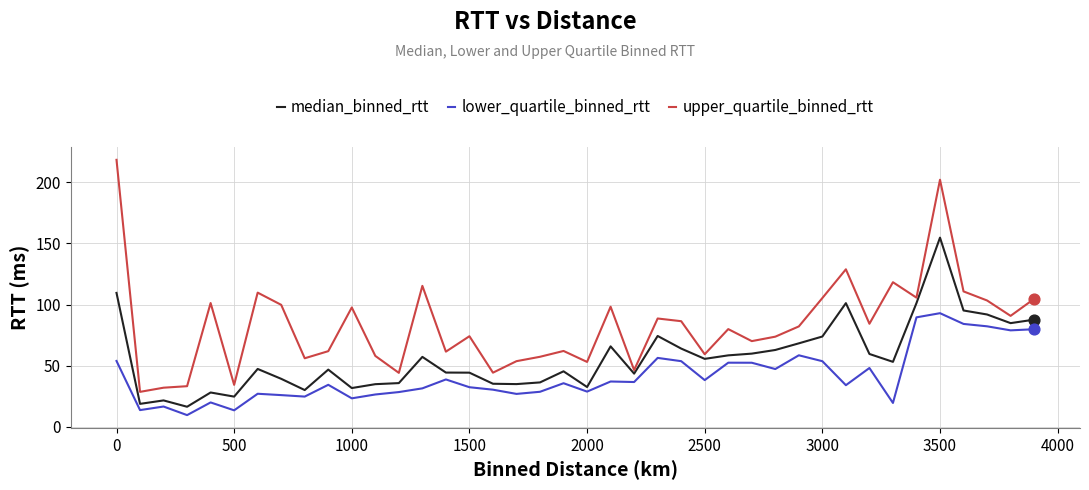

What are all the series names shown in the legend?

median_binned_rtt, lower_quartile_binned_rtt, upper_quartile_binned_rtt